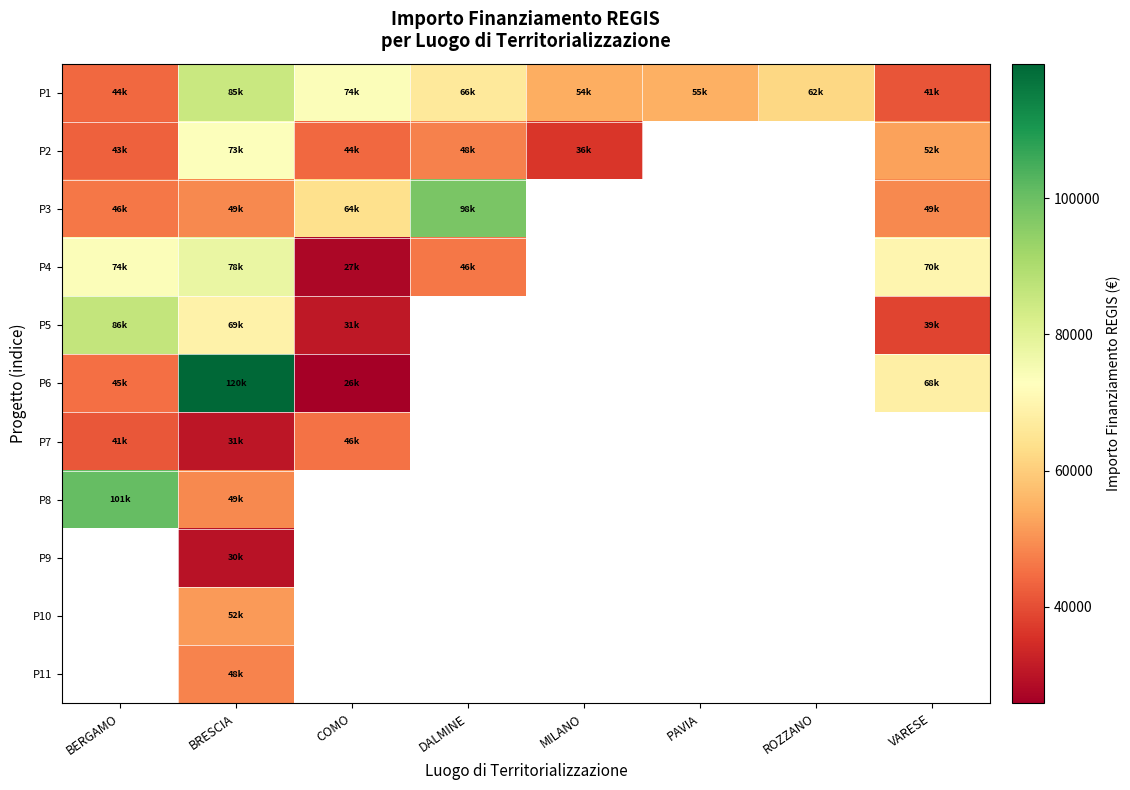

Which series has the largest total across all categories?

P1